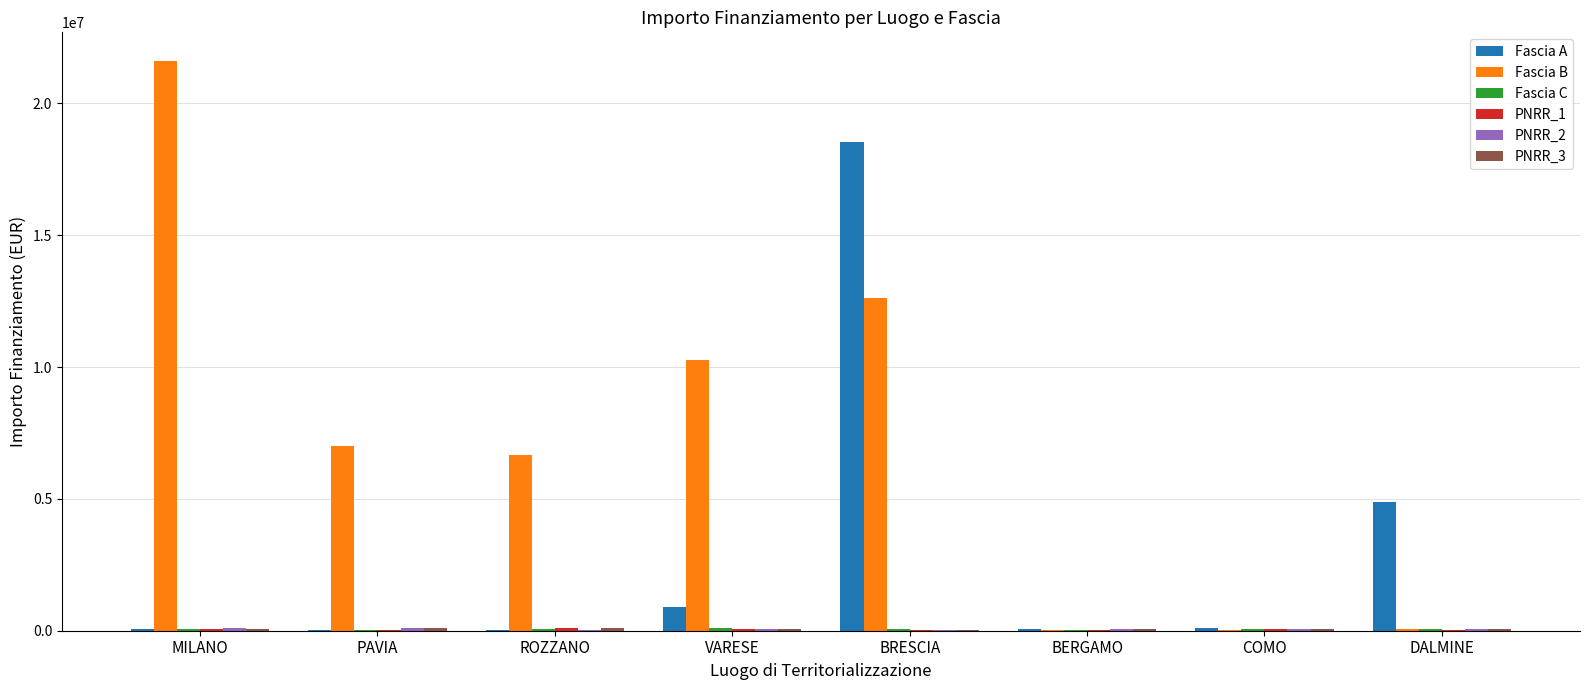

The value of Fascia B at PAVIA is 7024917.0. True or false?

True